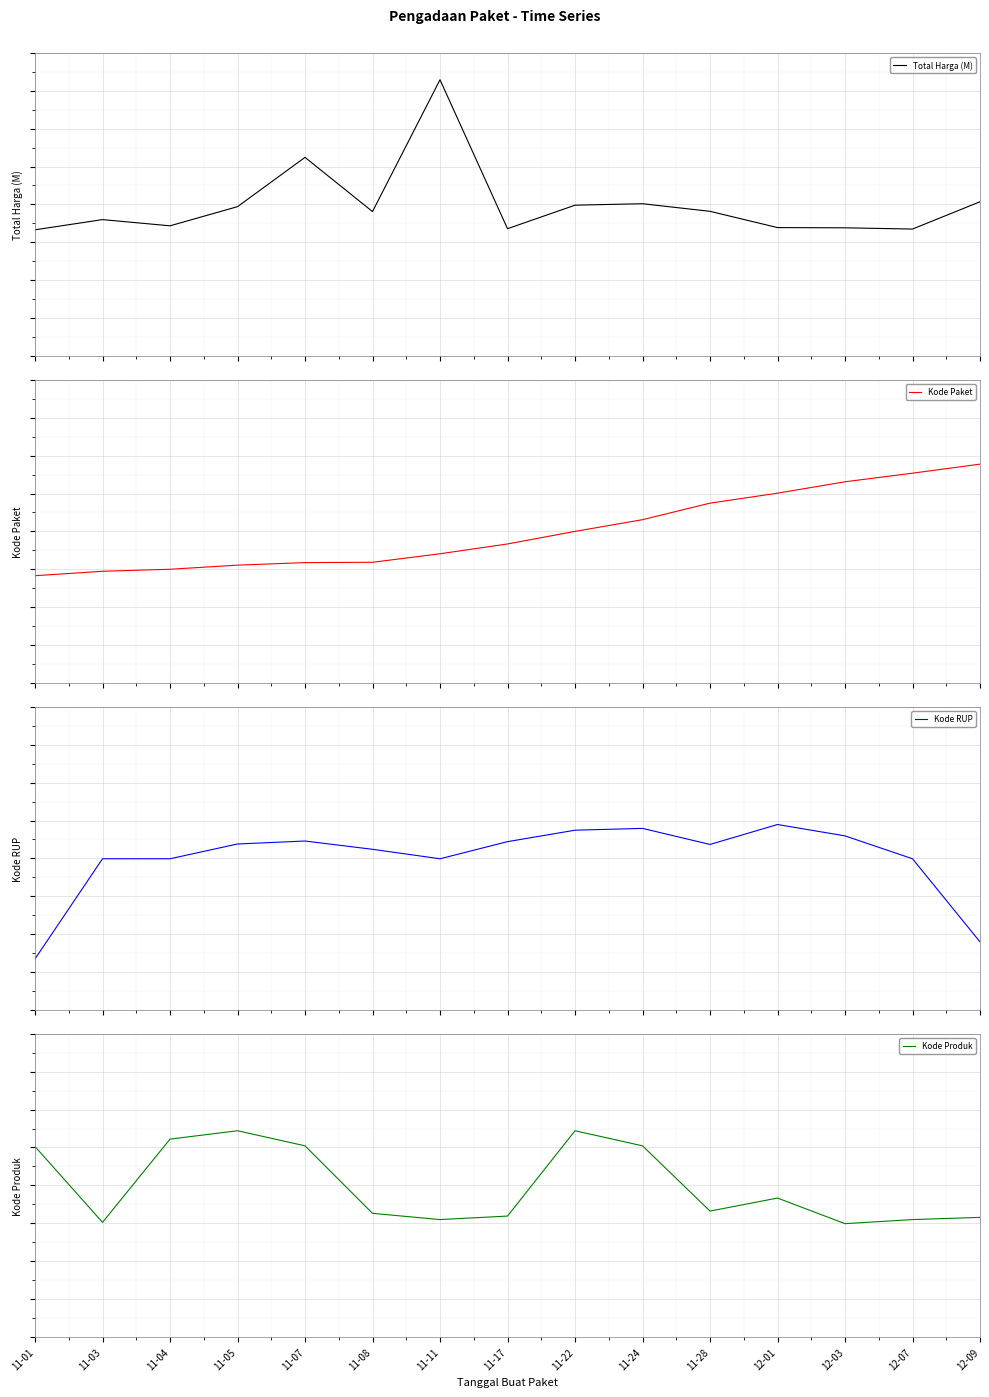

What position from the right is 11-04?

13